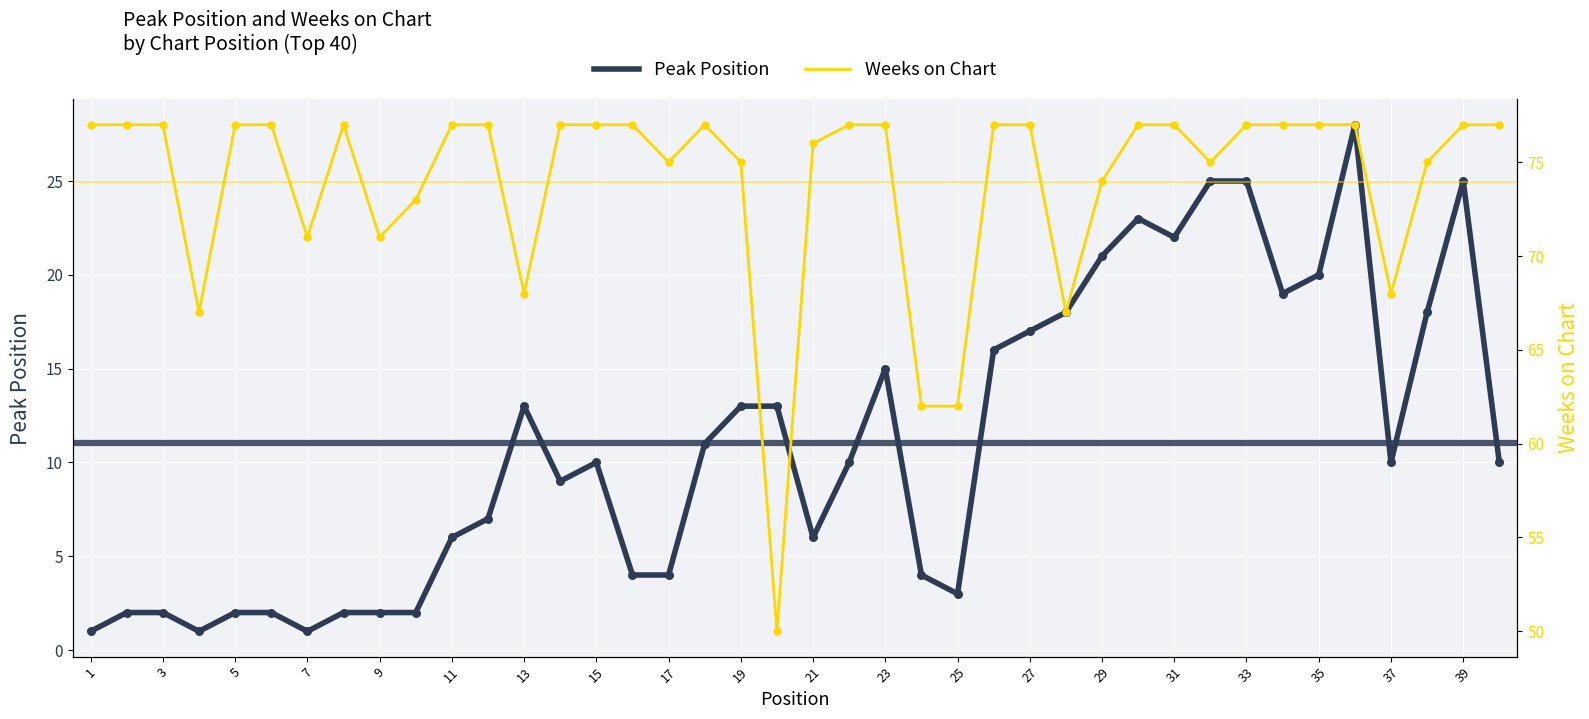

Is the value of Peak Position at 11 greater than the value of Weeks on Chart at 15?

No